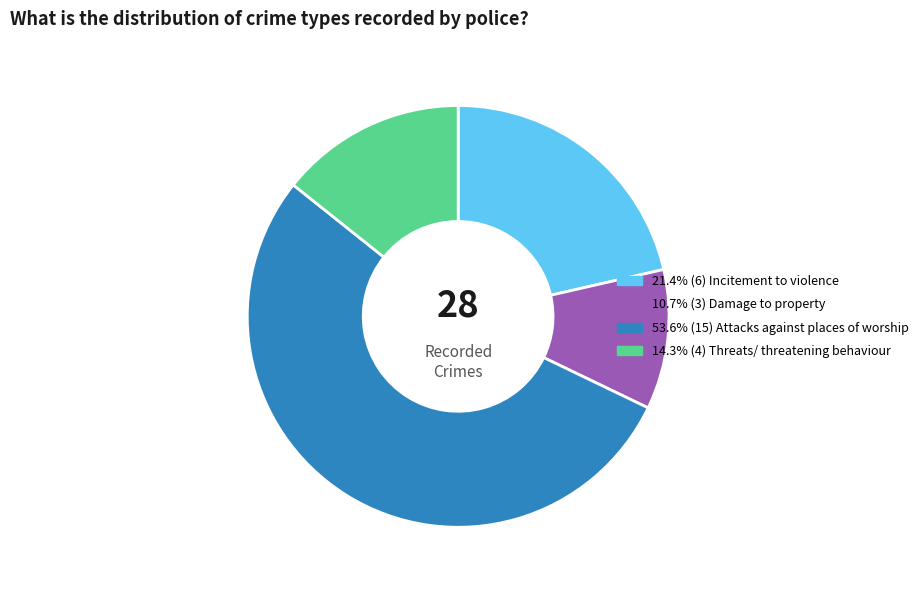

Is there a majority slice in this chart?

Yes